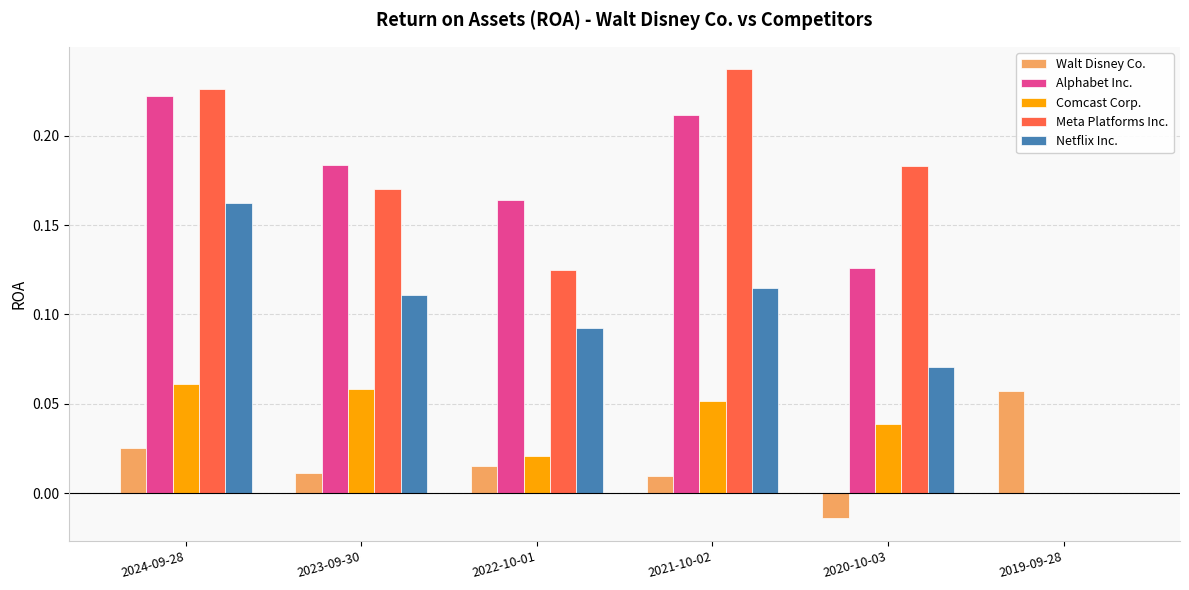

What is the sum of all Netflix Inc. values?

0.6